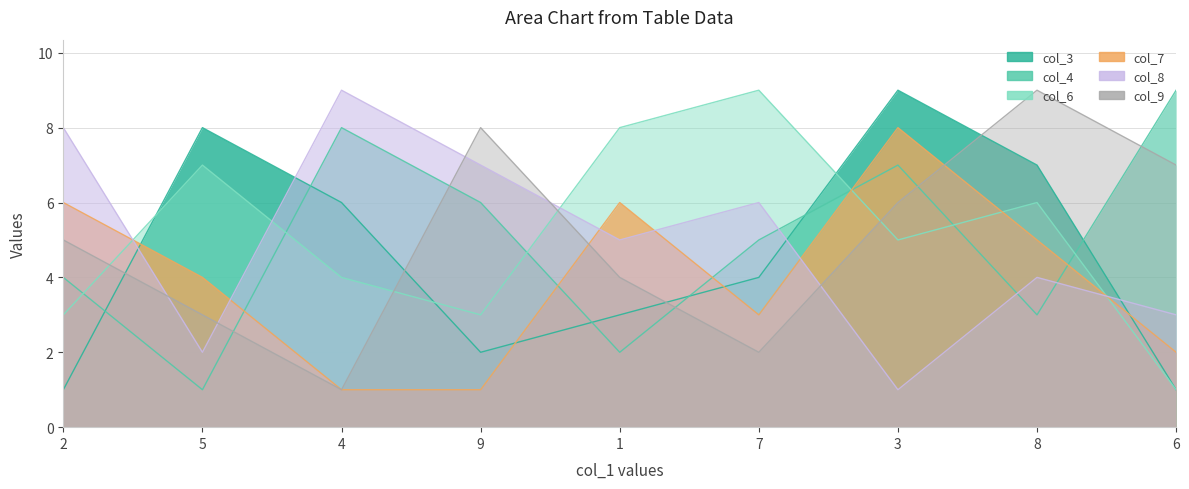

Does the chart have visible grid lines?

Yes